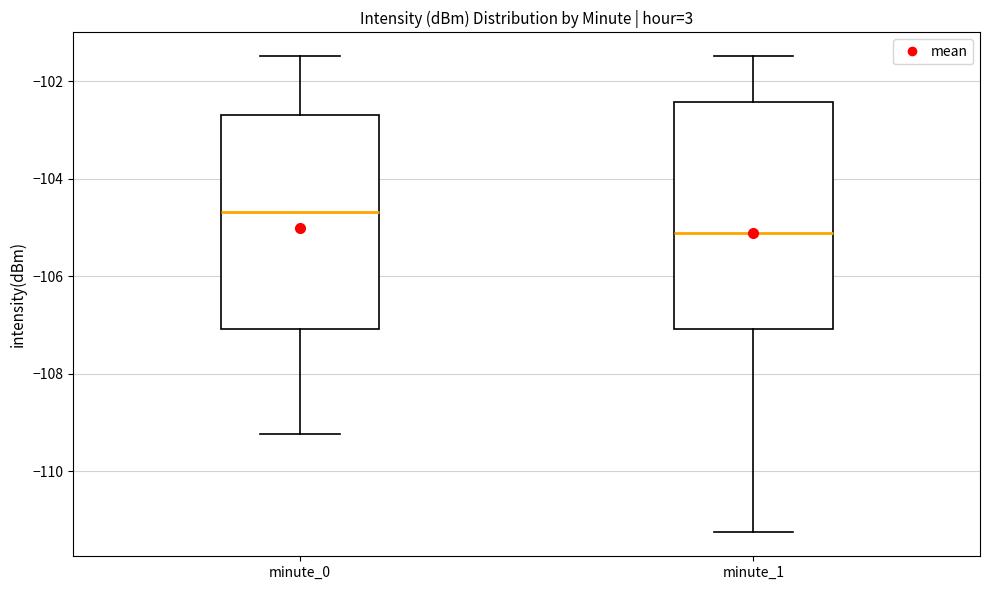

Which box's median line is the lowest?

minute_1